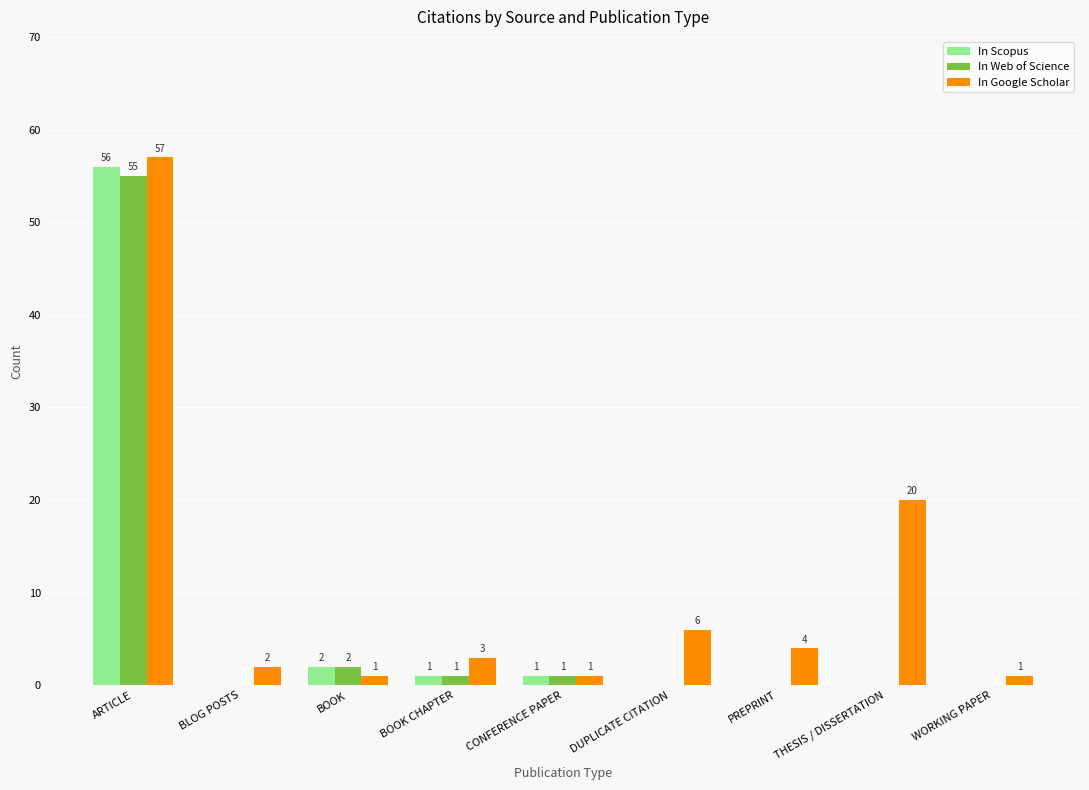

Where is In Scopus nearest to the value 28?

BOOK